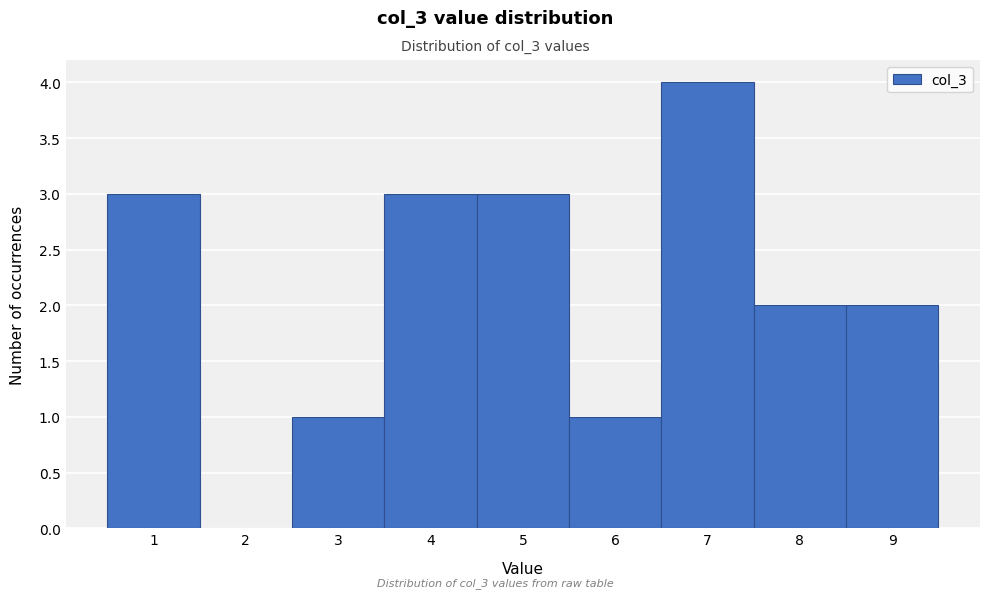

Over which range of the x-axis is the bar tallest?

6.5 to 7.5